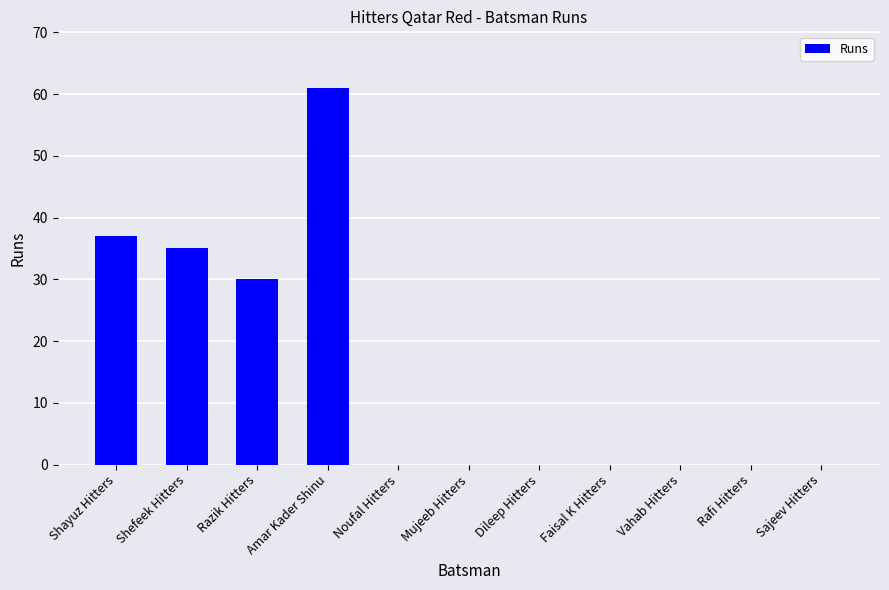

Is it true that the value at Mujeeb Hitters is 0?

True